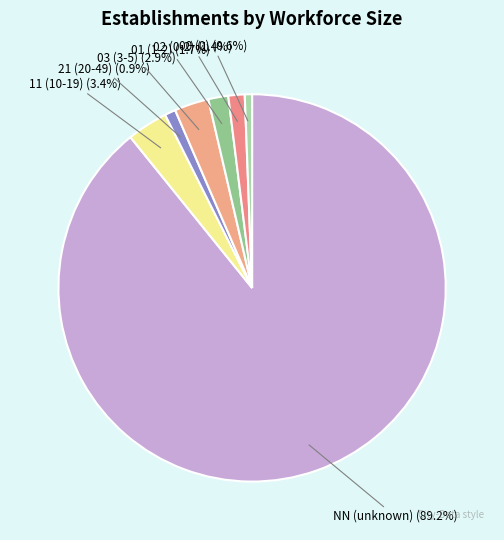

What percentage is the 03 slice, to the nearest percent?

3%